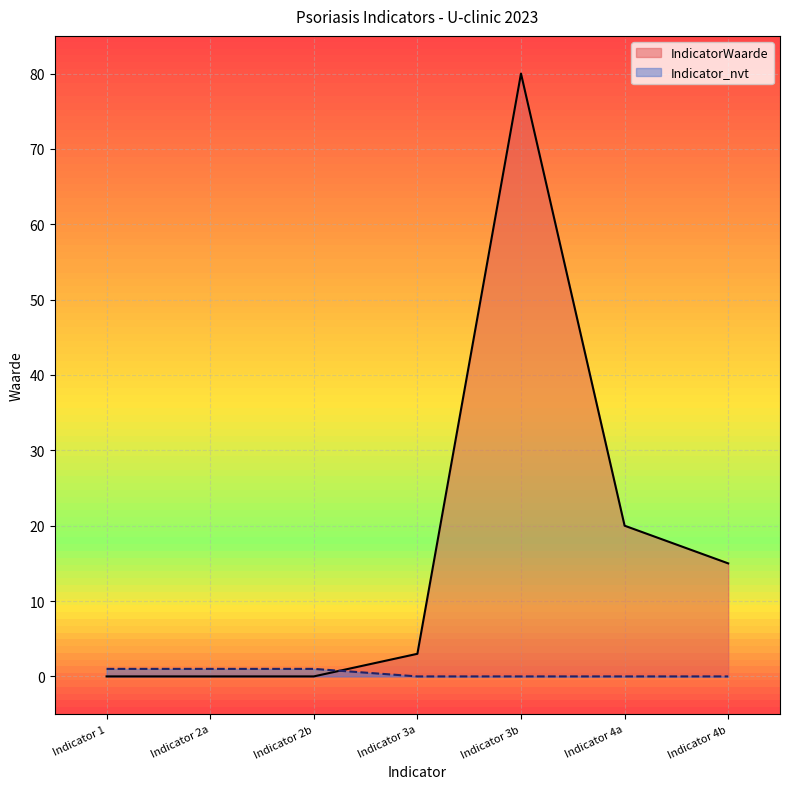

Count the number of data series in this chart.

2